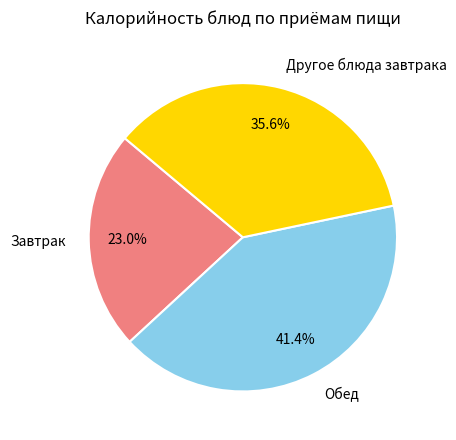

Does Завтрак account for over 50% of the chart?

No